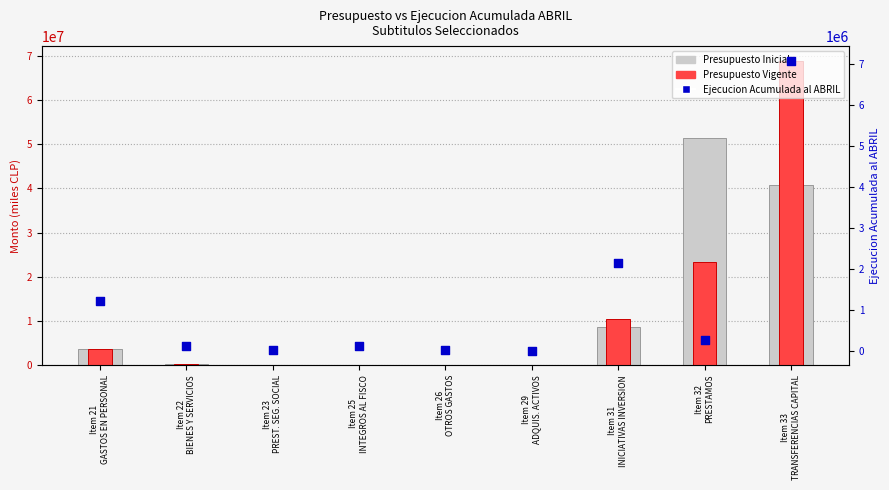

Which series reaches the minimum Y coordinate?

Presupuesto Inicial